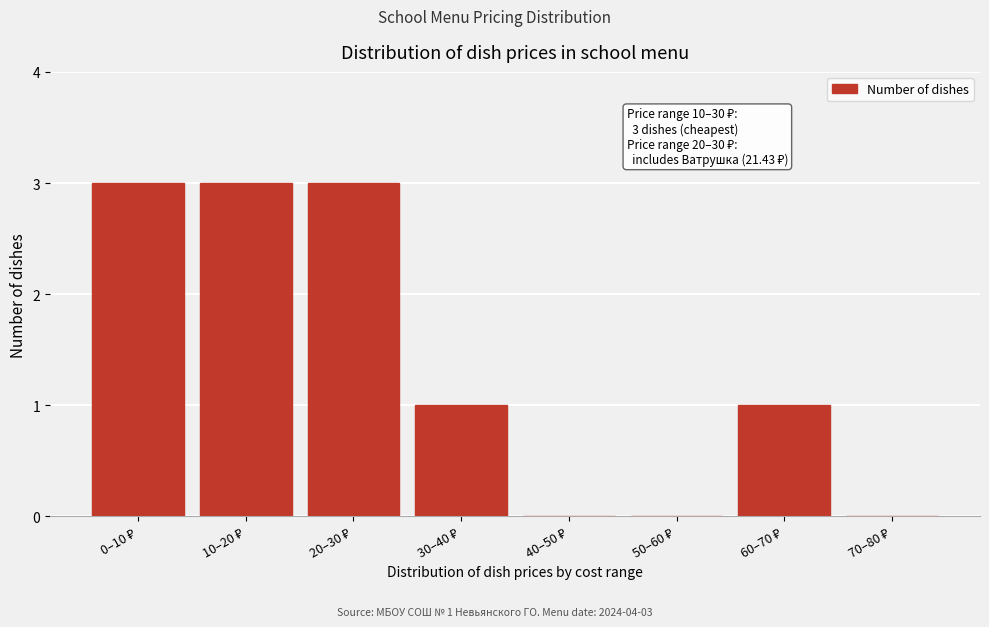

What is the maximum value shown in the chart?

3